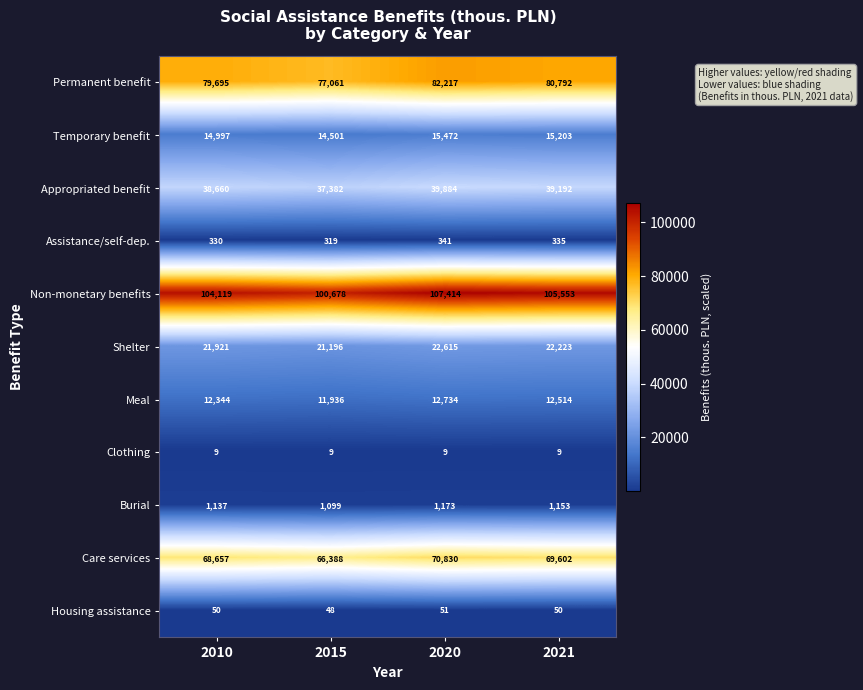

At which category is the sum across all series the highest?

2020